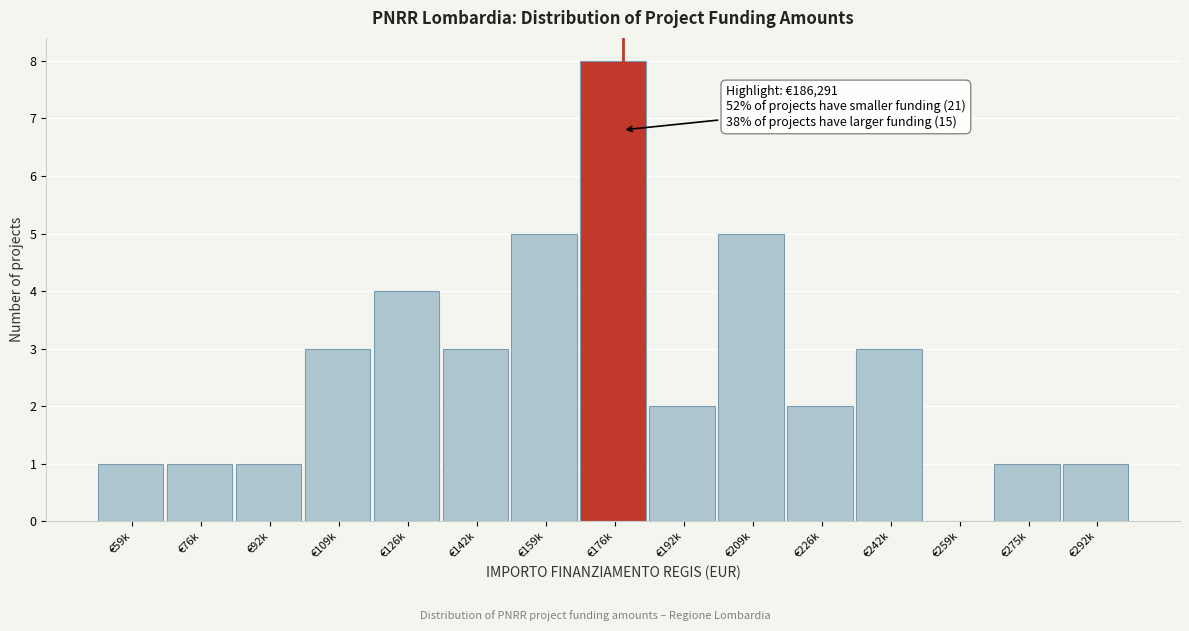

Reading left to right, extract all data points from this chart.

€59k=1	€76k=1	€92k=1	€109k=3	€126k=4	€142k=3	€159k=5	€176k=8	€192k=2	€209k=5	€226k=2	€242k=3	€259k=0	€275k=1	€292k=1